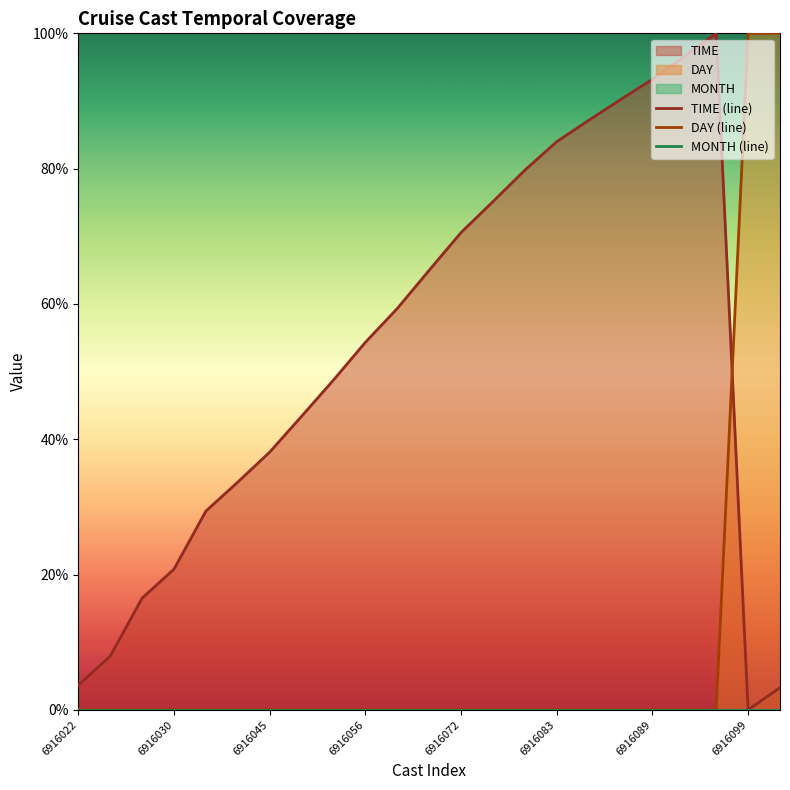

The DAY (line) series shows 0 at 6916072. True or false?

True